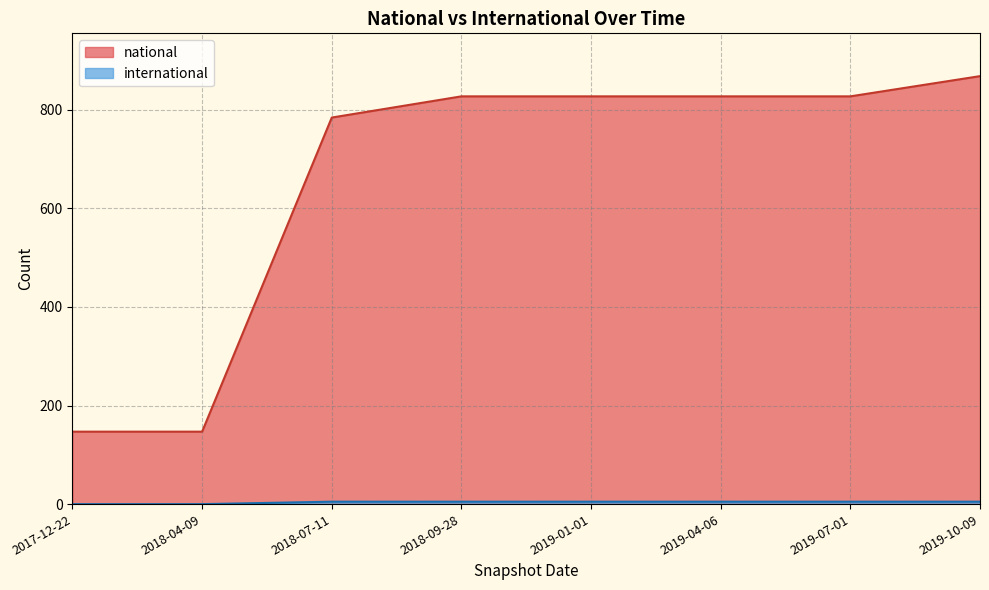

How many data points in international are less than 5?

2